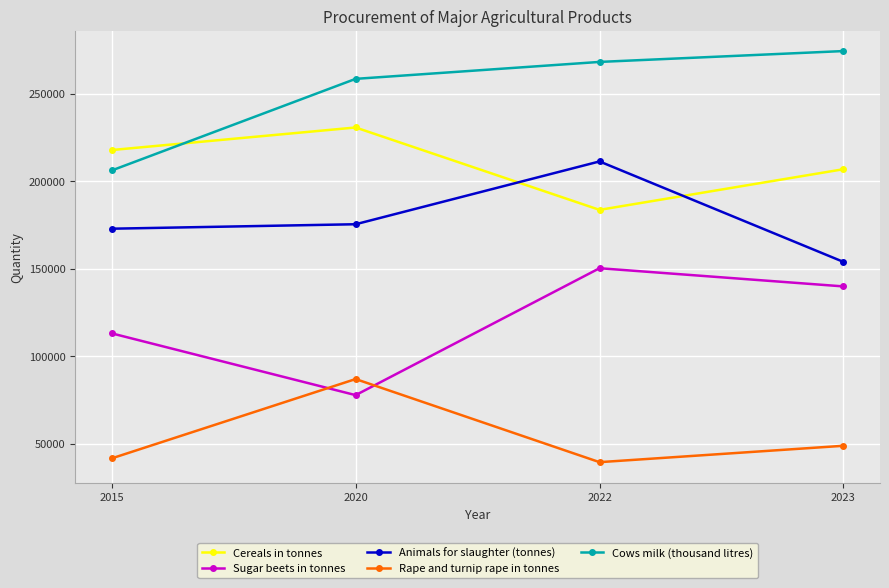

The Cereals in tonnes series shows 147468 at 2020. True or false?

False